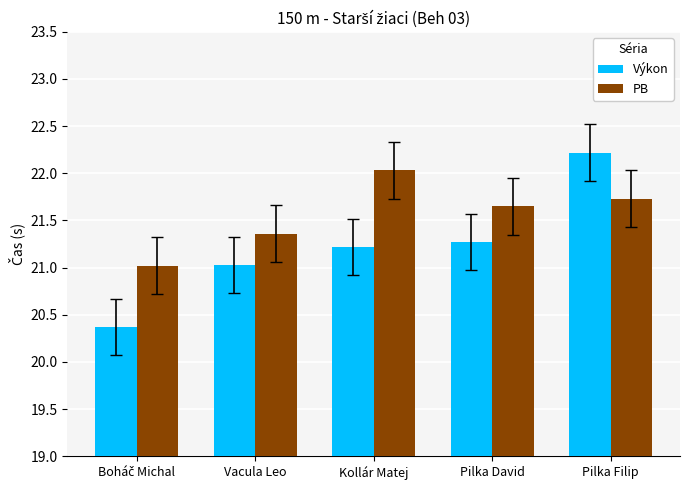

Rank the series by their maximum value, from highest to lowest.

Výkon, PB